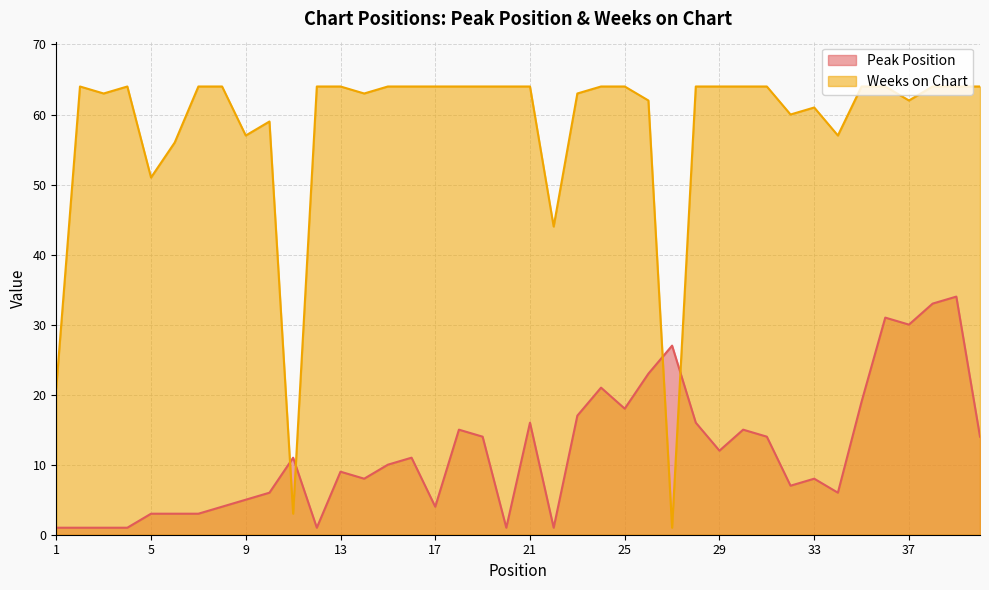

What is the minimum value for Peak Position?

1